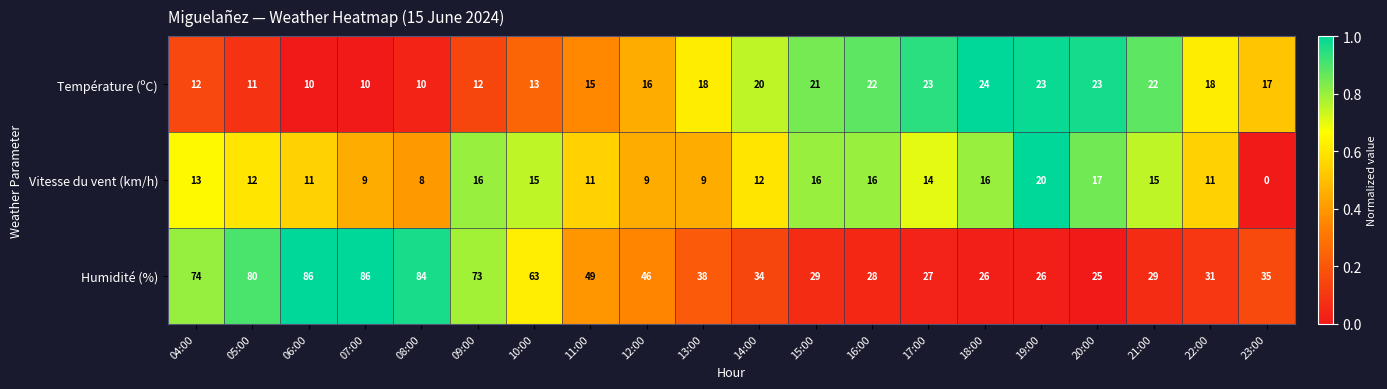

Rank the series at 13:00 from highest to lowest value.

Humidité (%), Température (ºC), Vitesse du vent (km/h)